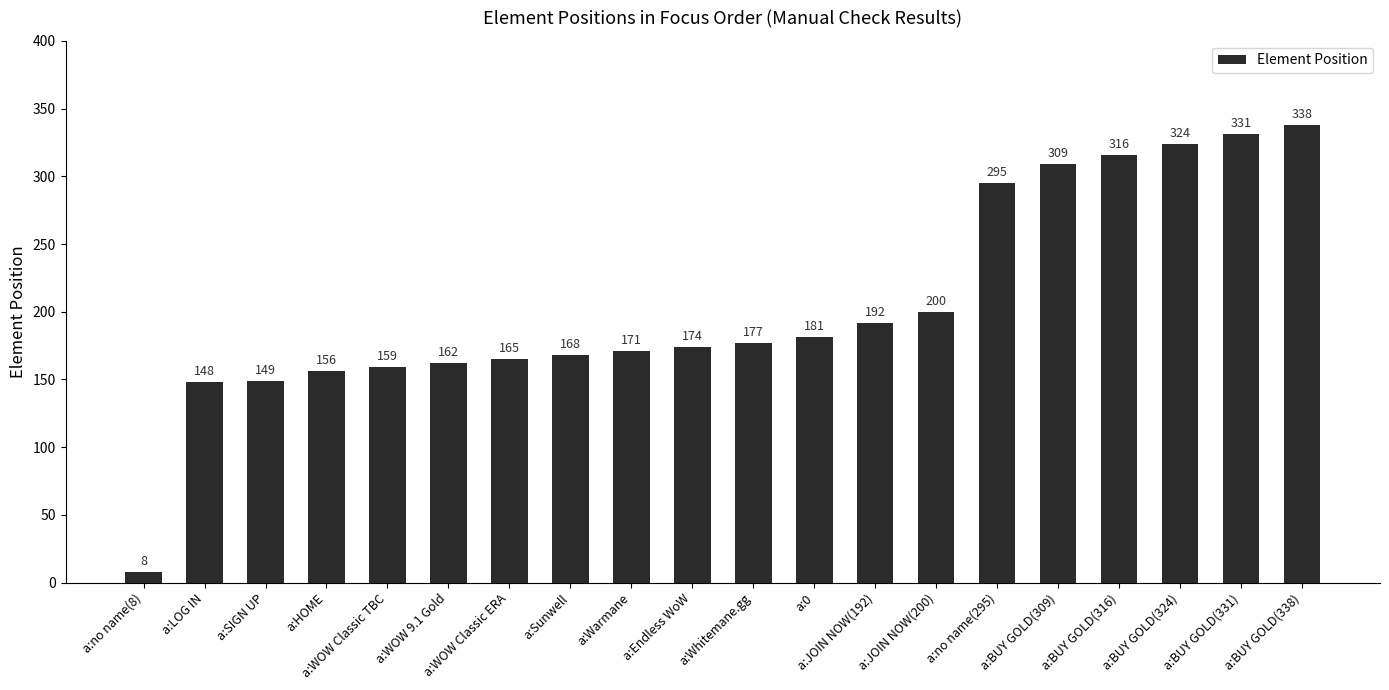

Reading left to right, list all the values displayed in this chart.

8	148	149	156	159	162	165	168	171	174	177	181	192	200	295	309	316	324	331	338